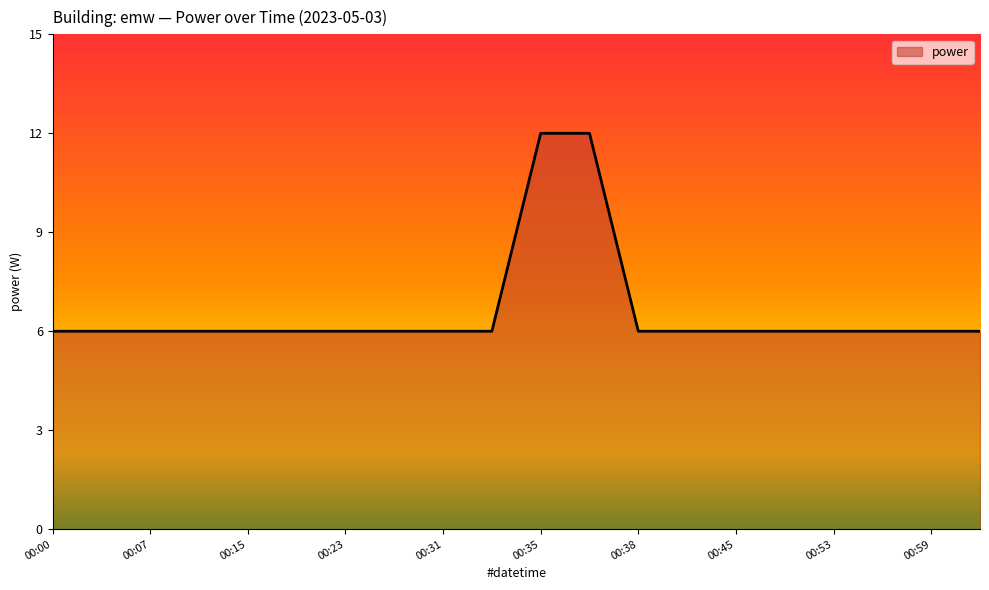

Reading left to right, transcribe all the data shown in this chart.

6	6	6	6	6	6	6	6	6	6	12	12	6	6	6	6	6	6	6	6